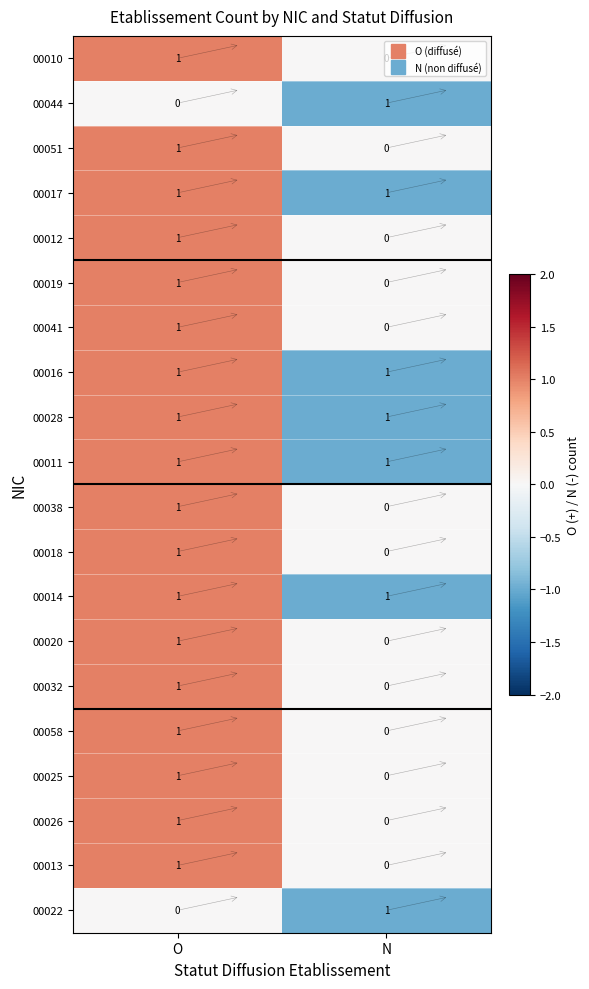

The value of 00025 at N is 0. True or false?

True